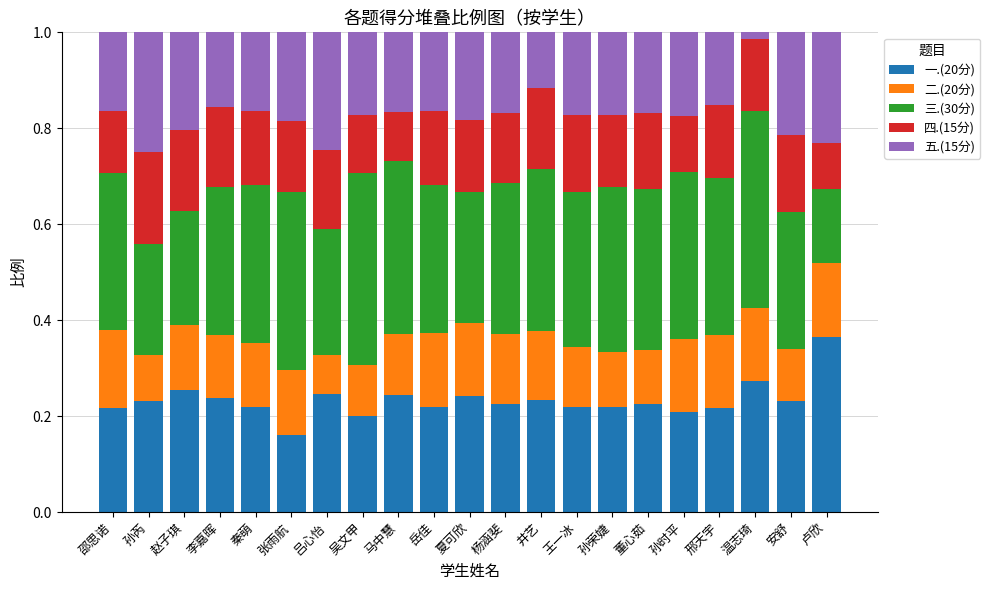

What is the sum of all 一.(20分) values?

4.9